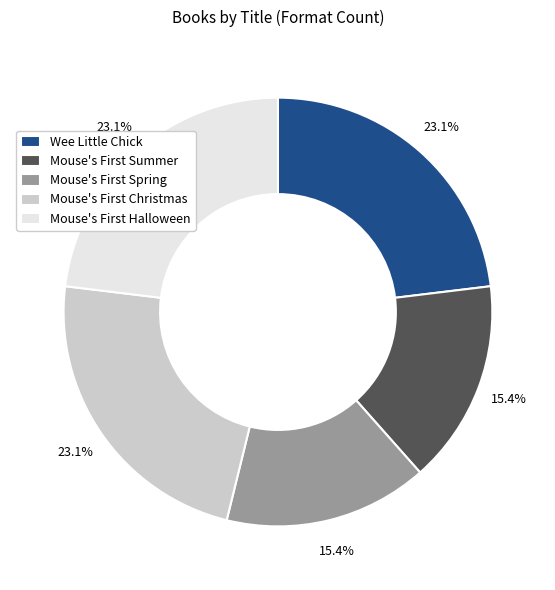

Is Wee Little Chick the majority of the pie?

No